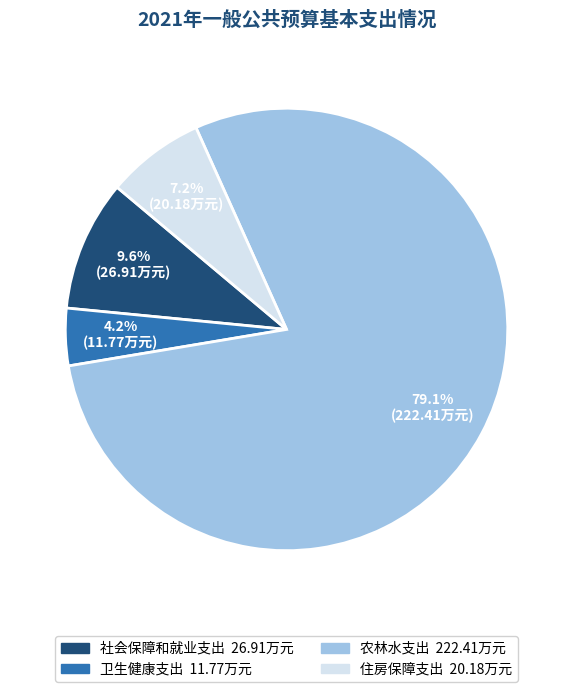

To the nearest percent, what is the combined percentage of 农林水支出 and 卫生健康支出?

83%